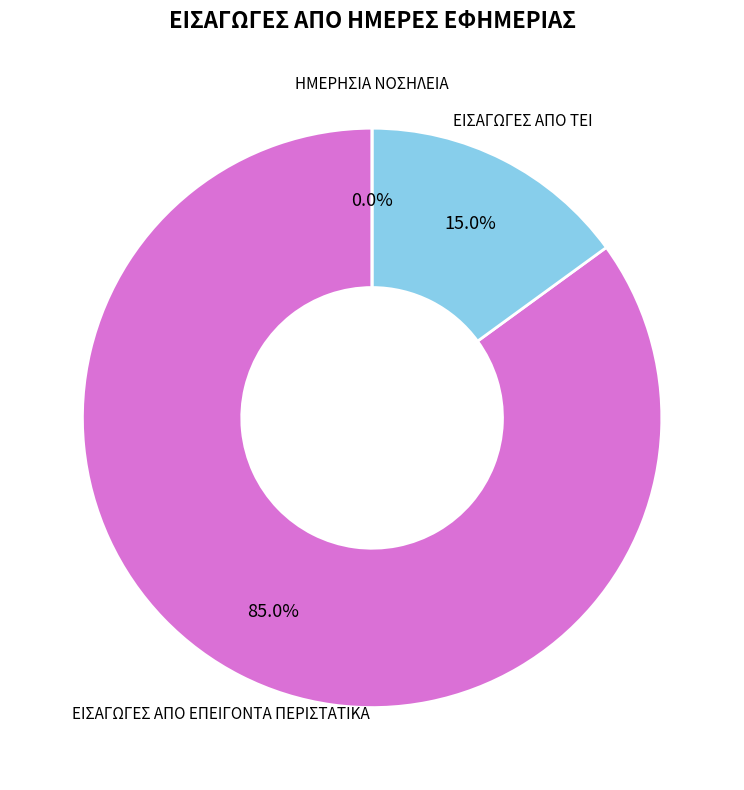

Is it true that ΕΙΣΑΓΩΓΕΣ ΑΠΟ ΕΠΕΙΓΟΝΤΑ ΠΕΡΙΣΤΑΤΙΚΑ is 85% of the pie?

True